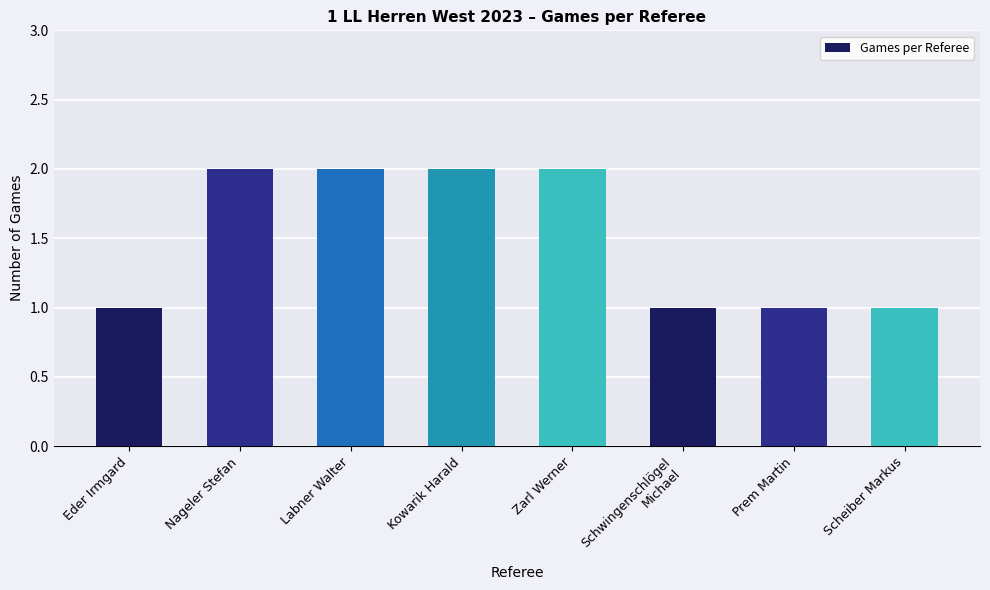

Reading left to right, extract all data points from this chart.

1	2	2	2	2	1	1	1